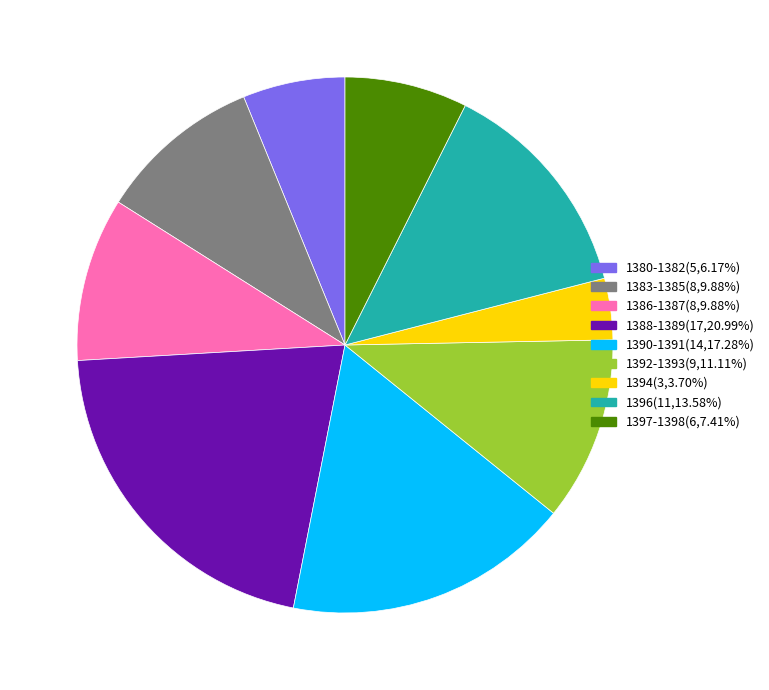

Is there any slice that represents more than half of the pie?

No